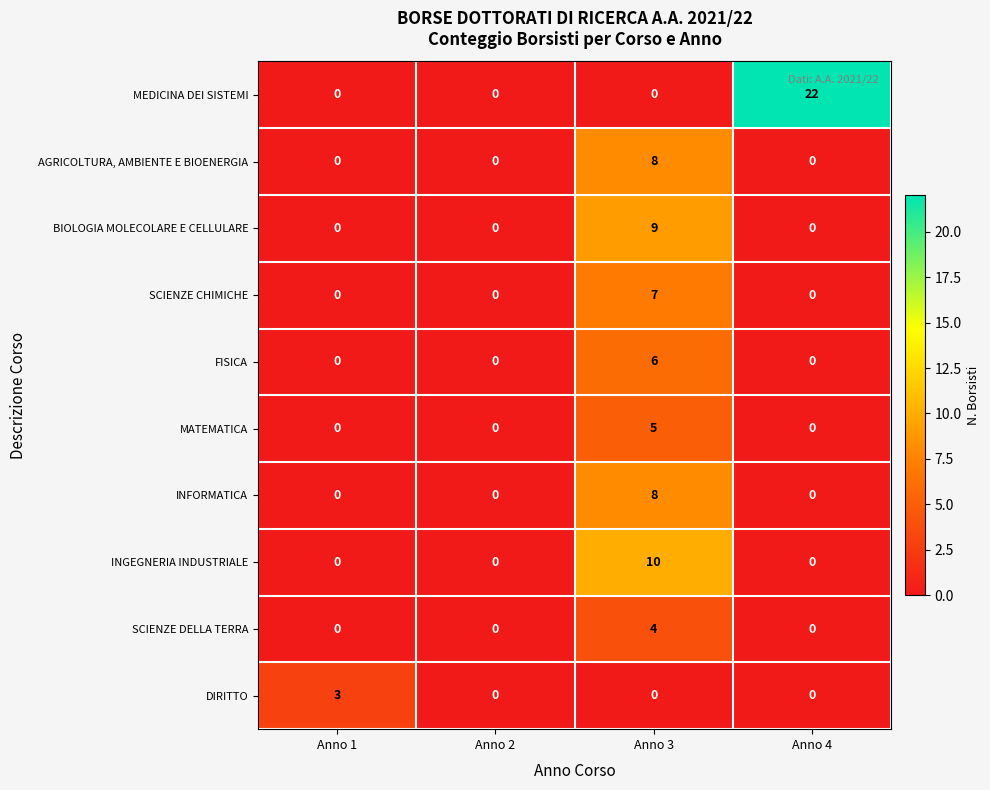

The DIRITTO series shows 1 at Anno 3. True or false?

False